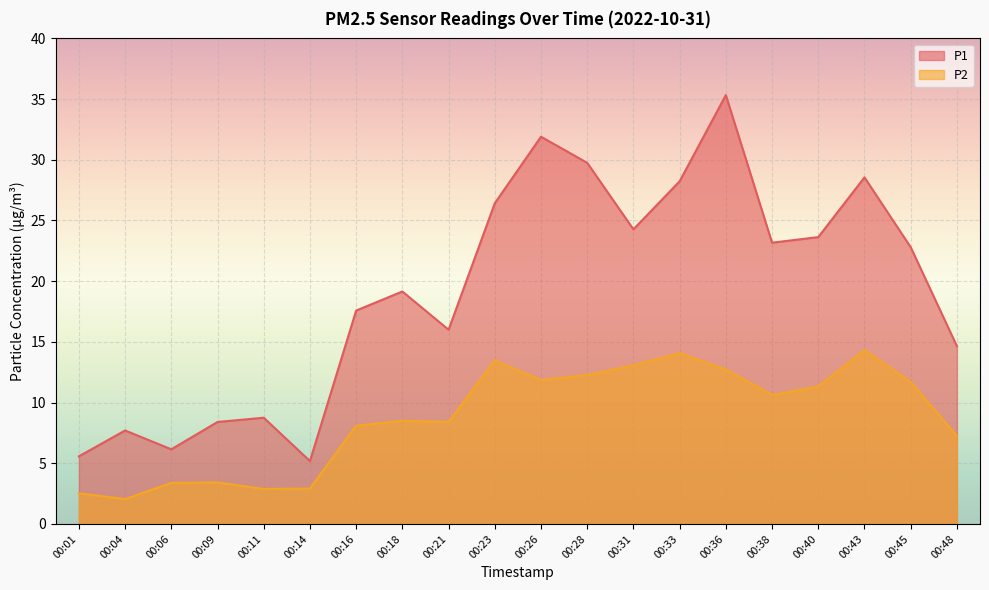

How many lines are shown in the chart?

2